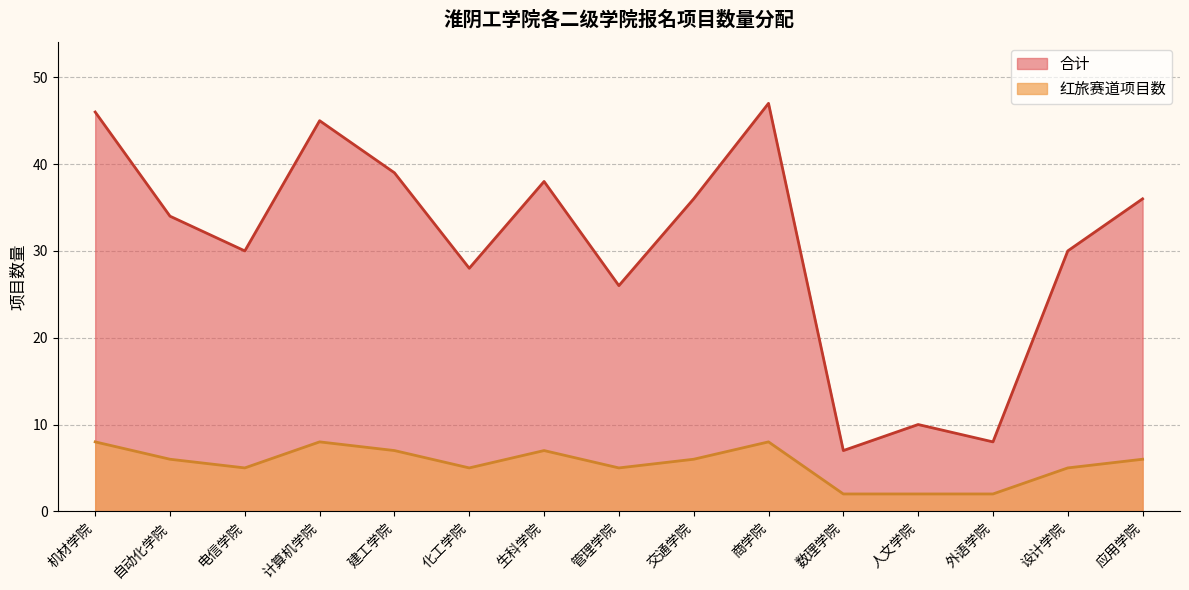

Reading right to left, transcribe all the data shown in this chart.

合计: 36	30	8	10	7	47	36	26	38	28	39	45	30	34	46
红旅赛道项目数: 6	5	2	2	2	8	6	5	7	5	7	8	5	6	8